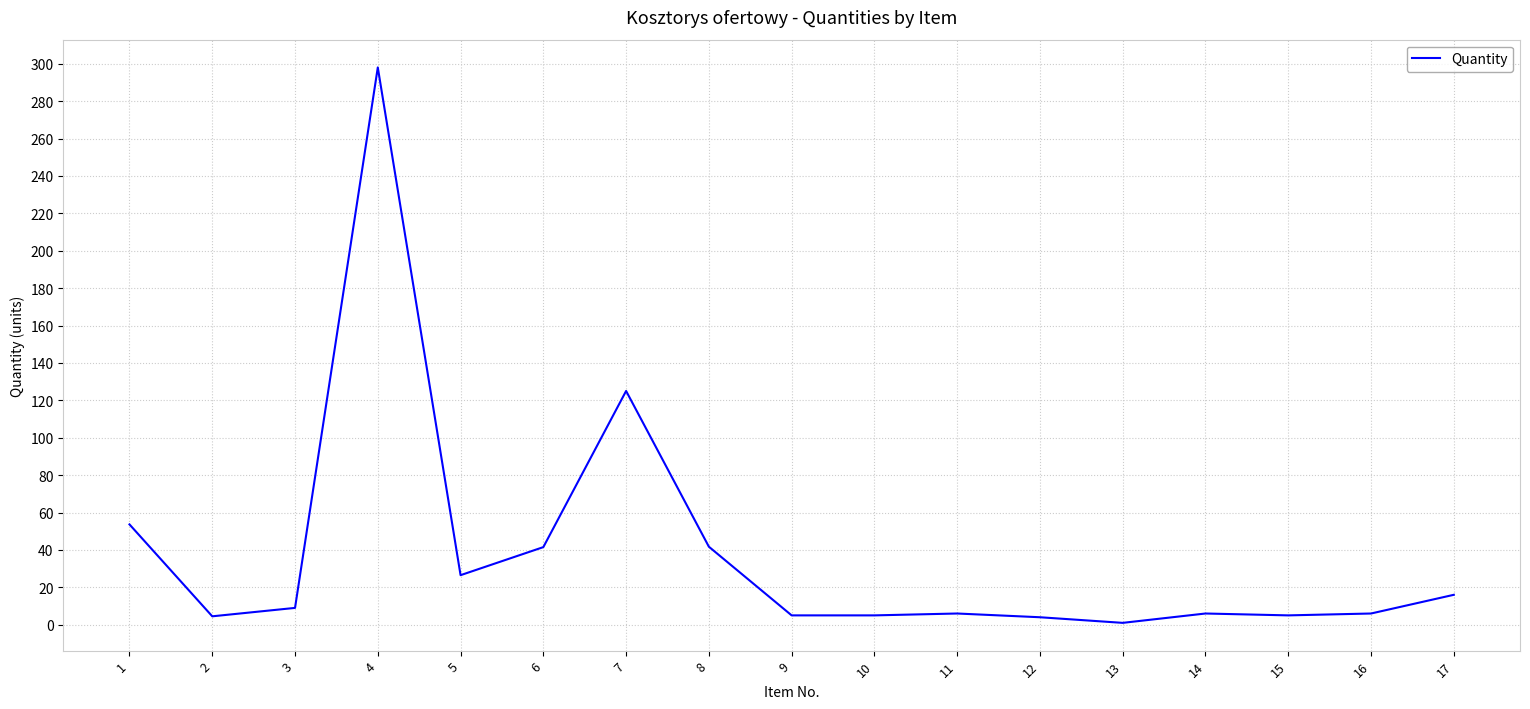

Between 17 and 16, which is larger?

17